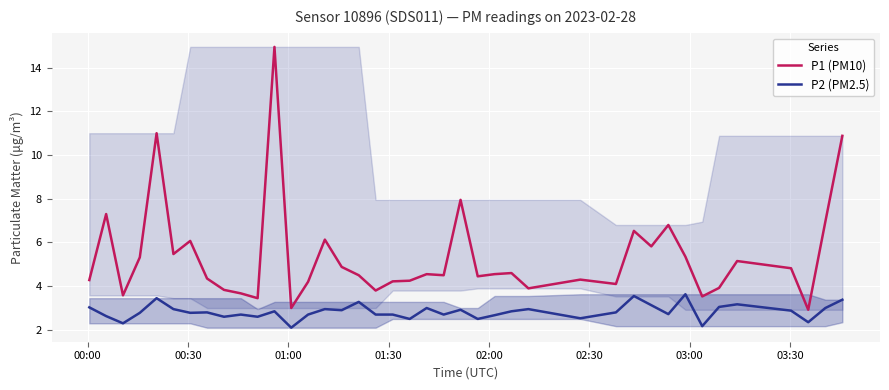

True or false: P2 (PM2.5) and P1 (PM10) intersect in this chart.

False